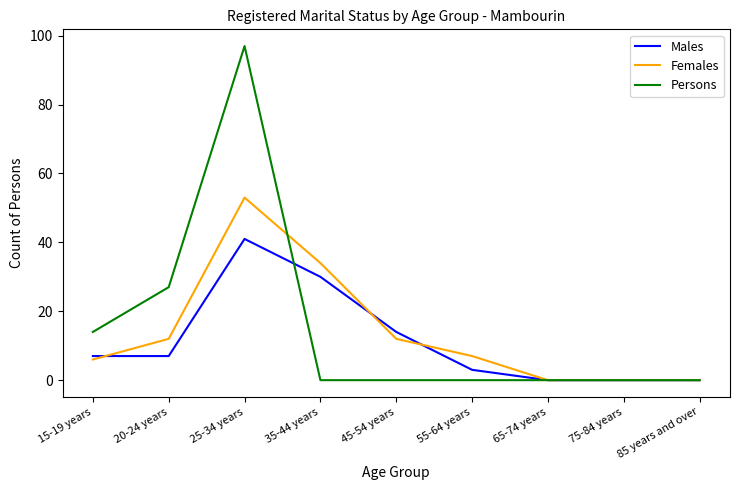

True or false: Persons has a value of -32 at 75-84 years.

False